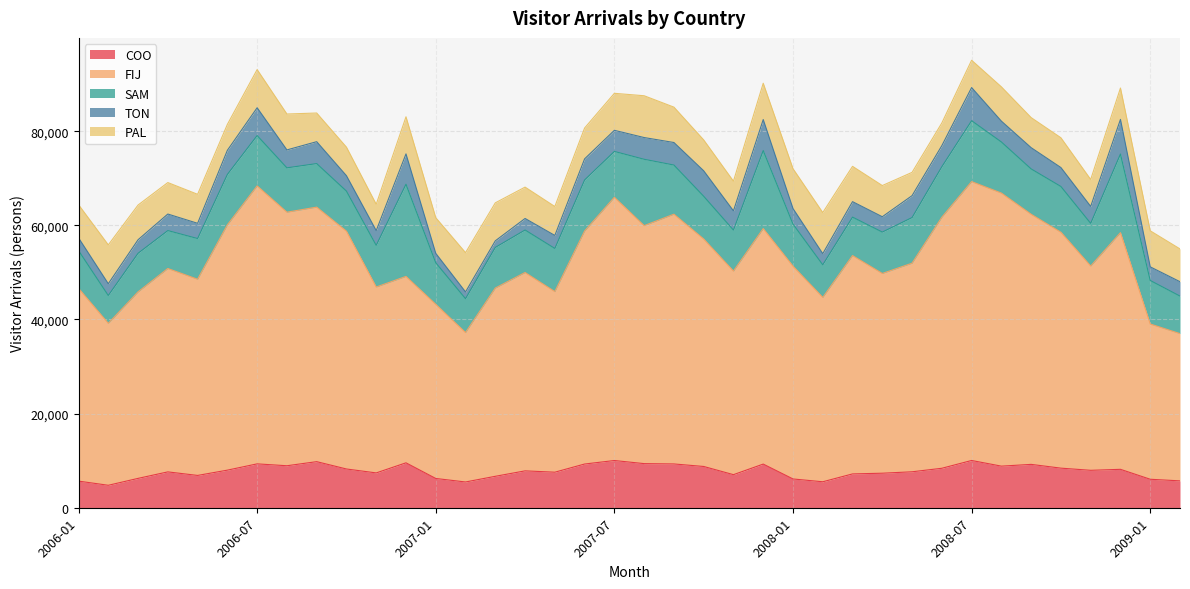

Does the chart display data point markers on the line(s)?

No